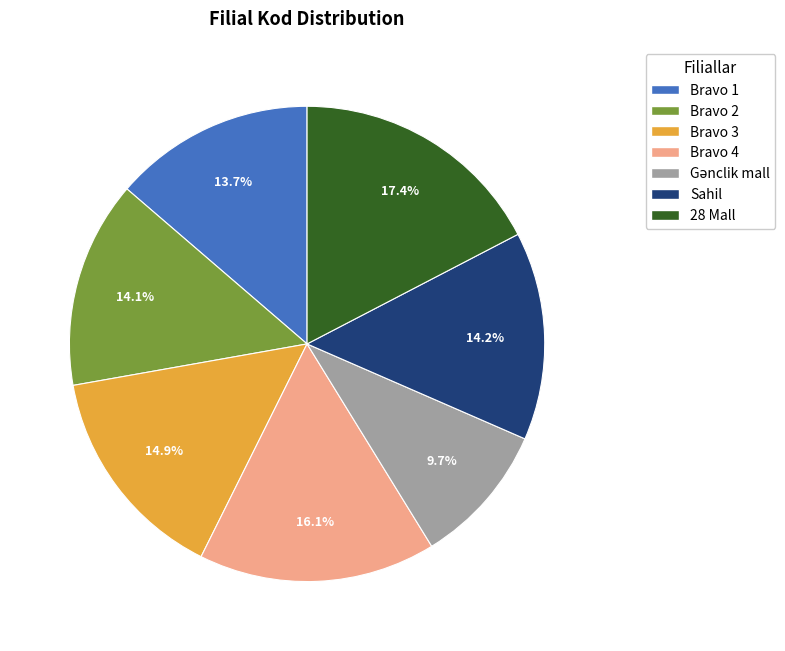

What is the largest slice in the pie chart?

28 Mall